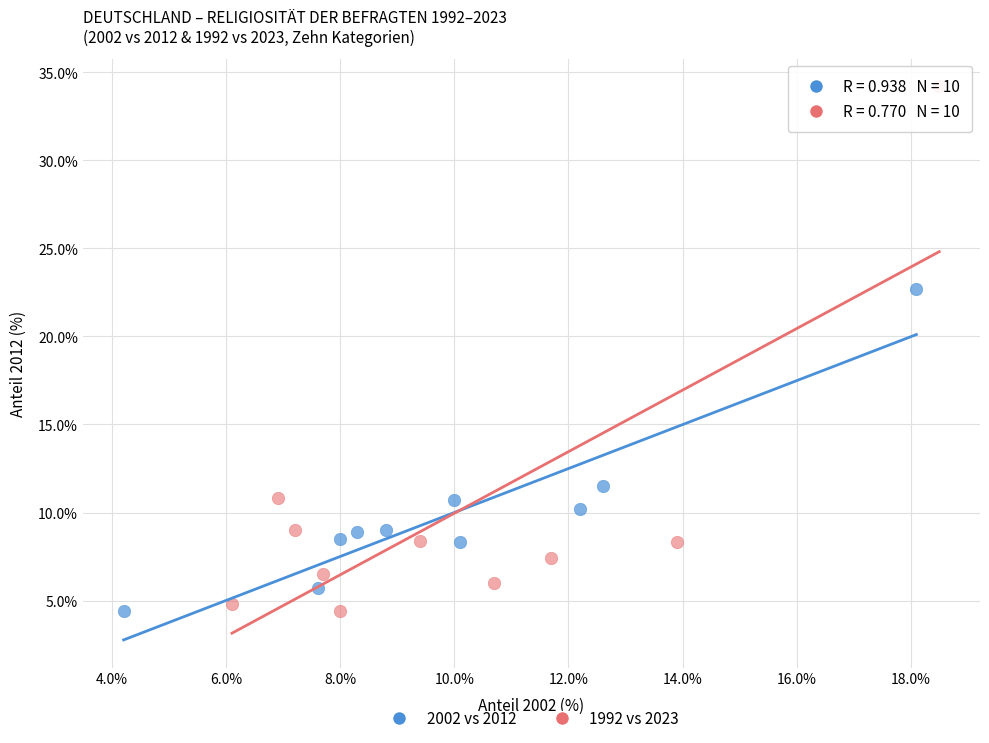

Which series has the largest Y range (max minus min)?

1992 vs 2023